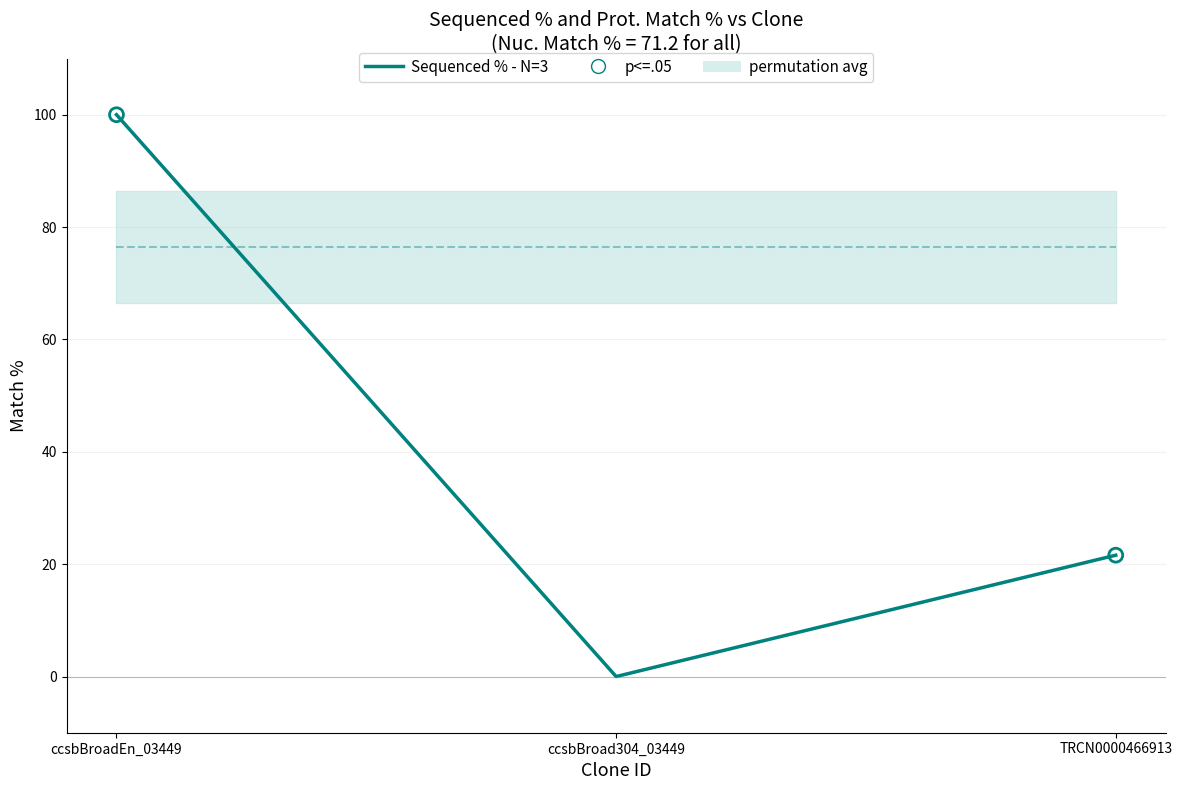

At which category is the sum across all series the highest?

ccsbBroadEn_03449